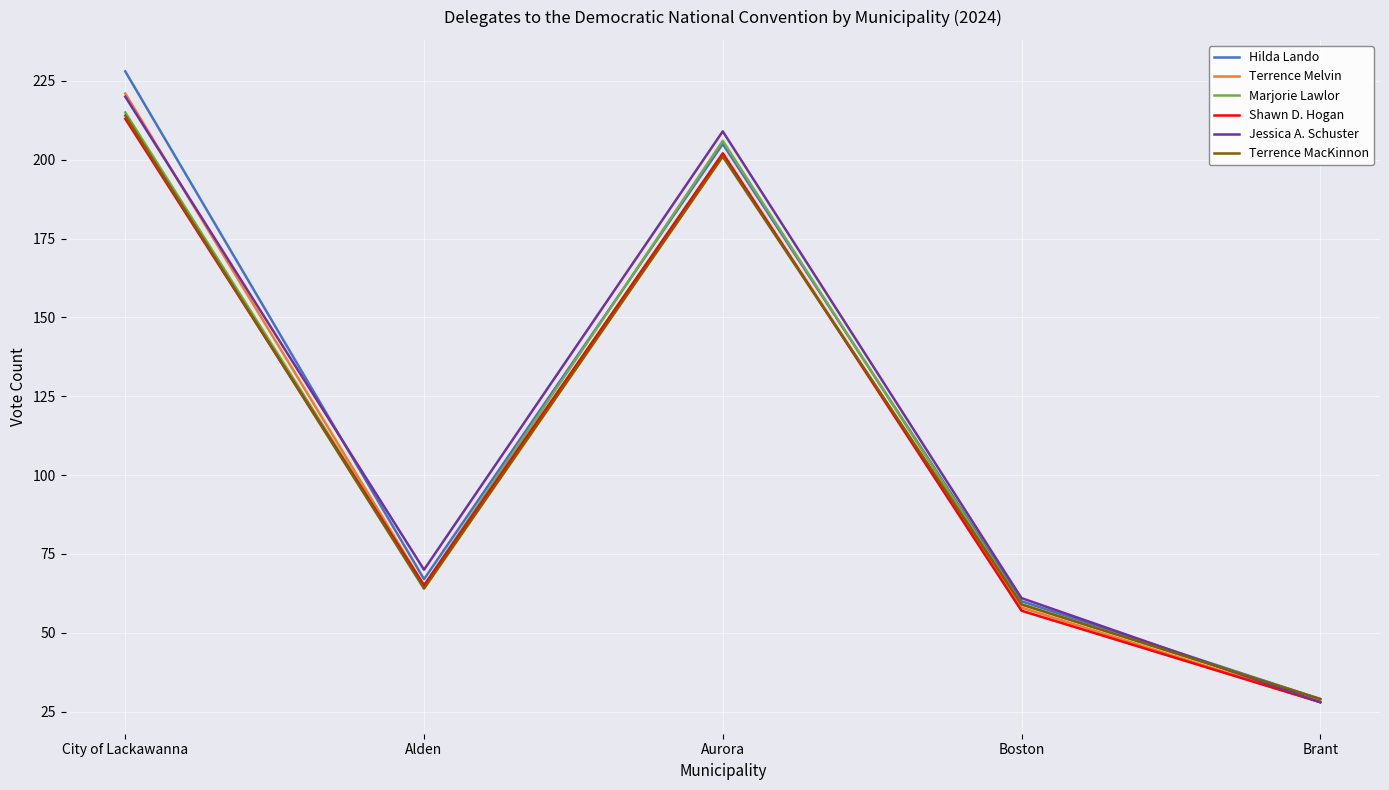

True or false: Jessica A. Schuster has more than 2 interior local peaks.

False